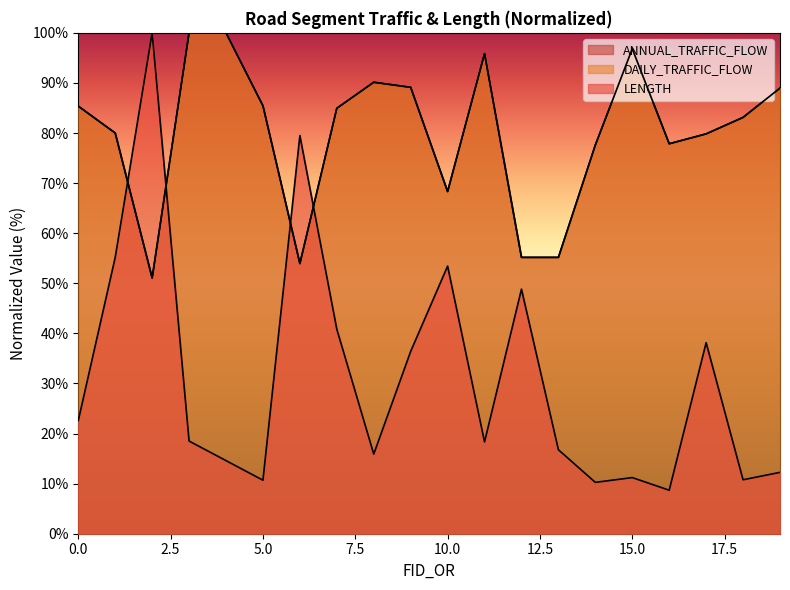

The DAILY_TRAFFIC_FLOW series shows 100.0 at 3. True or false?

True